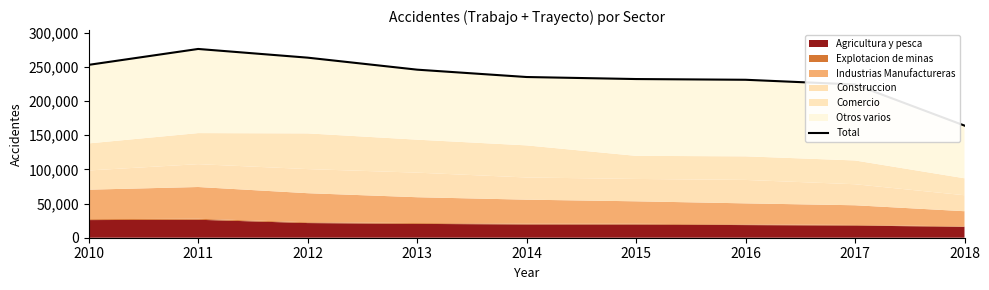

Reading left to right, what are all the values shown in this chart?

252762	276007	263295	245736	234979	232014	230957	224064	163955